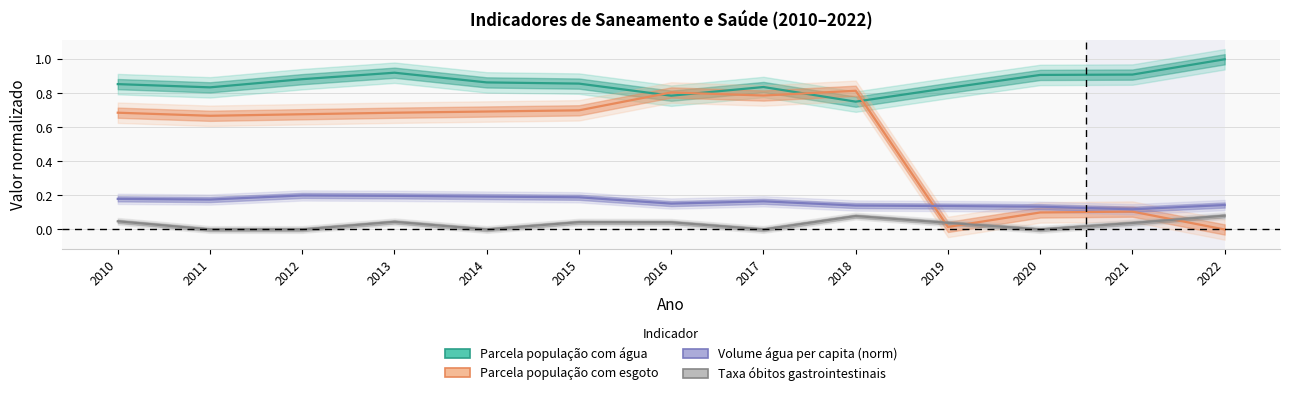

What is the sum of all Volume água per capita (norm) values?

2.1